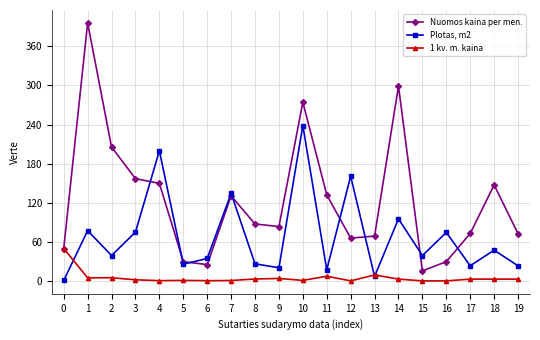

What is the minimum value for Nuomos kaina per men.?

15.7